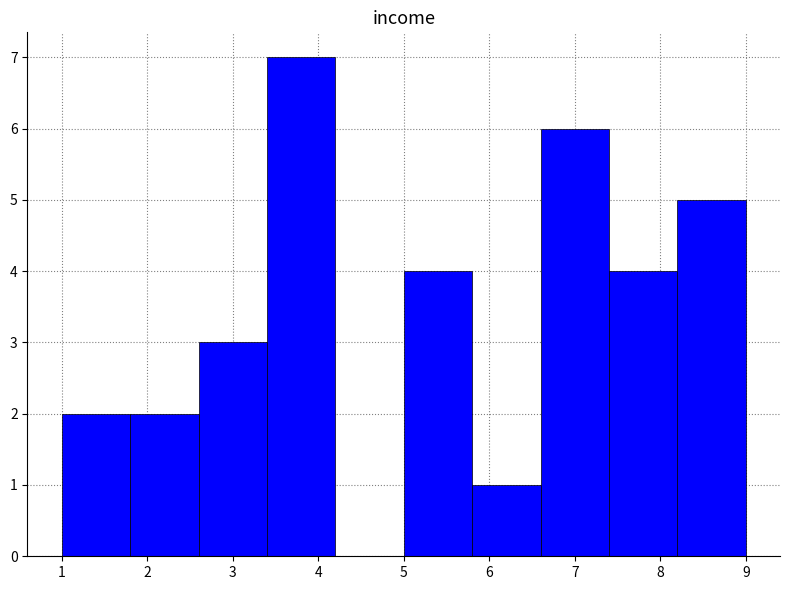

Reading left to right, transcribe this chart: for each bar, give the range it covers on the x-axis and its height. The values are not printed on the chart, so give them approximately, as read against the axis.

1.0 to 1.8: 2
1.8 to 2.6: 2
2.6 to 3.4: 3
3.4 to 4.2: 7
4.2 to 5.0: 0
5.0 to 5.8: 4
5.8 to 6.6: 1
6.6 to 7.4: 6
7.4 to 8.2: 4
8.2 to 9.0: 5